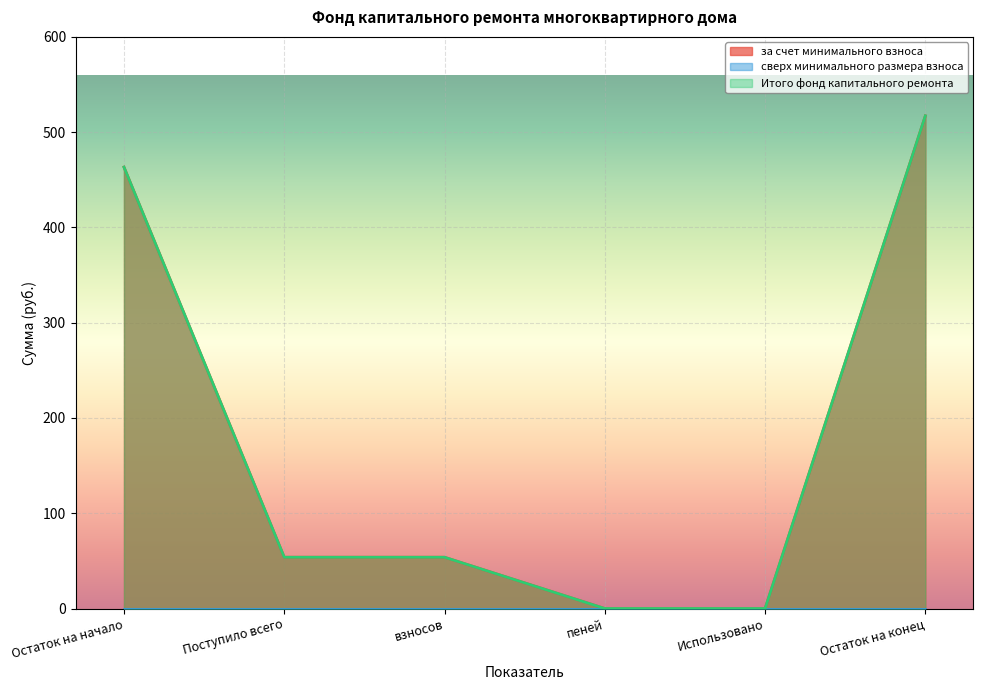

At which category does the chart reach its minimum across all series?

пеней